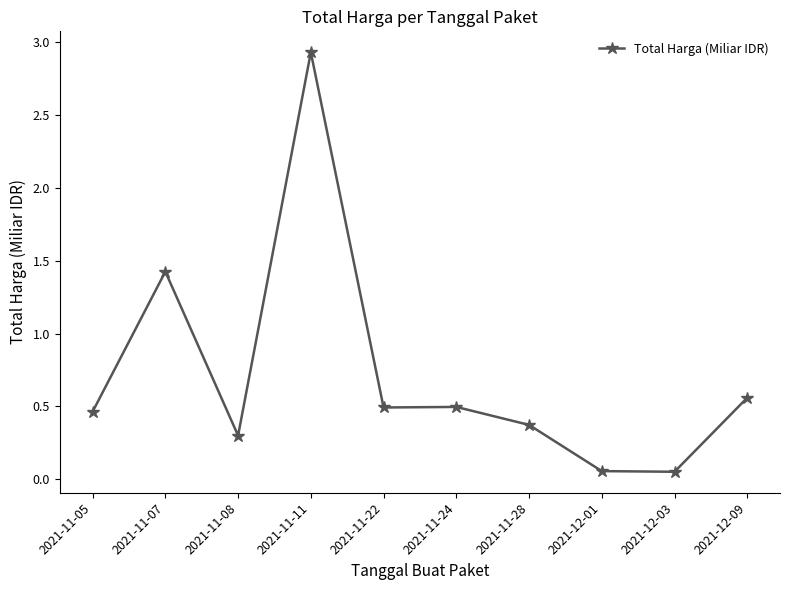

What is the label of the 9th point from the right?

2021-11-07